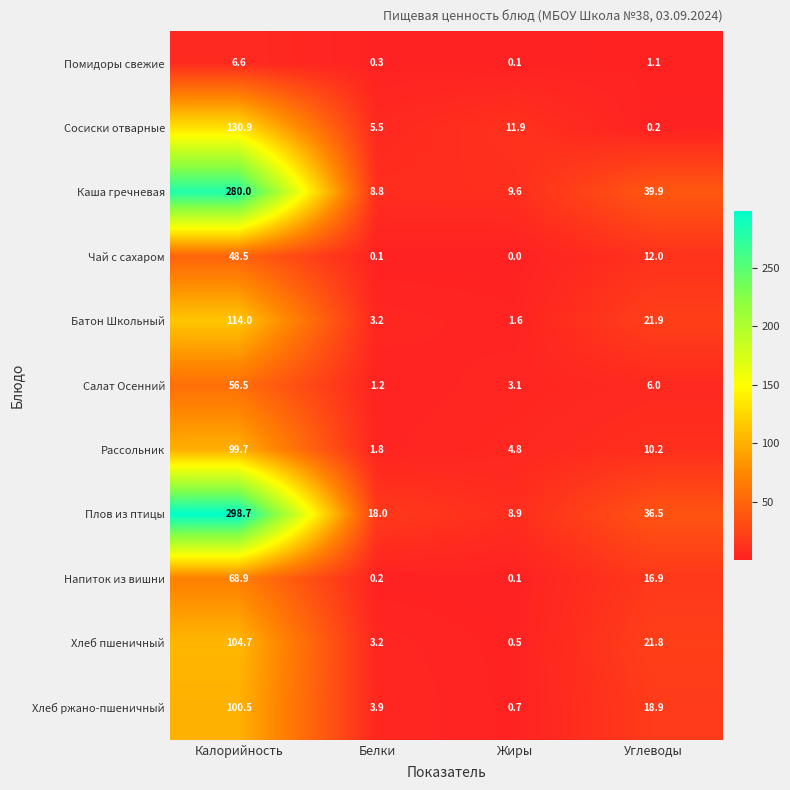

The value of Плов из птицы at Жиры is 8.9. True or false?

True